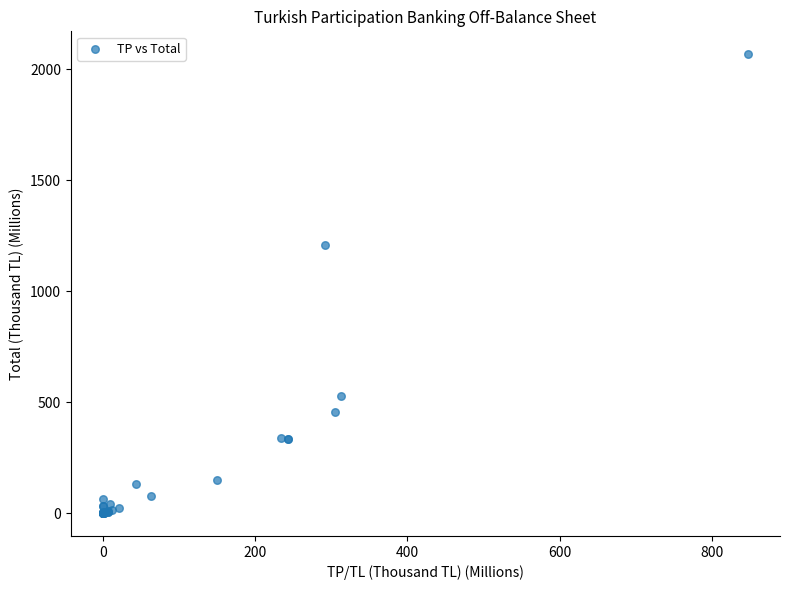

What Y value in the scatter plot is closest to 1033?

1206.4